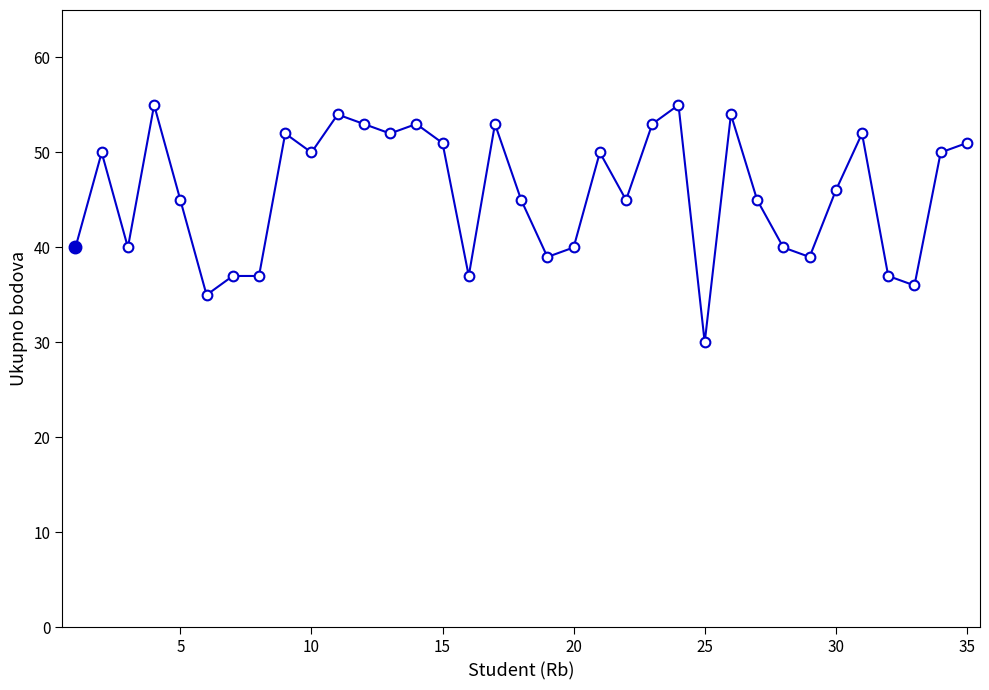

What is the value of the 31st point from the left?

52